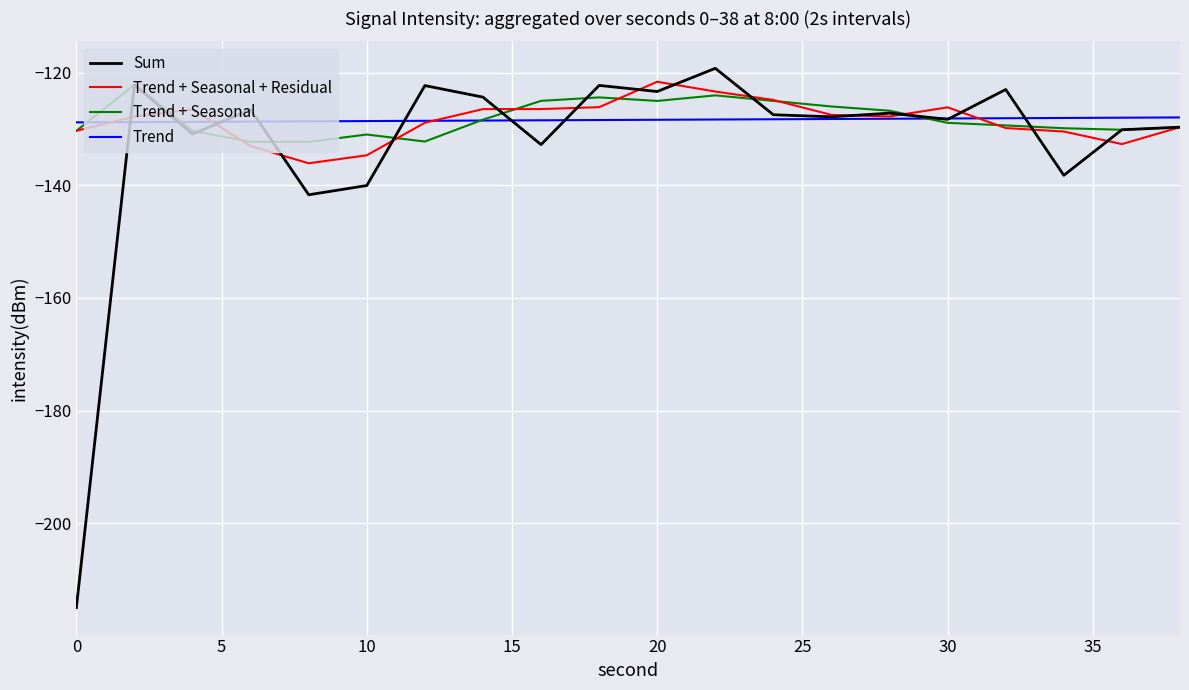

Which series has the widest spread of values?

Sum